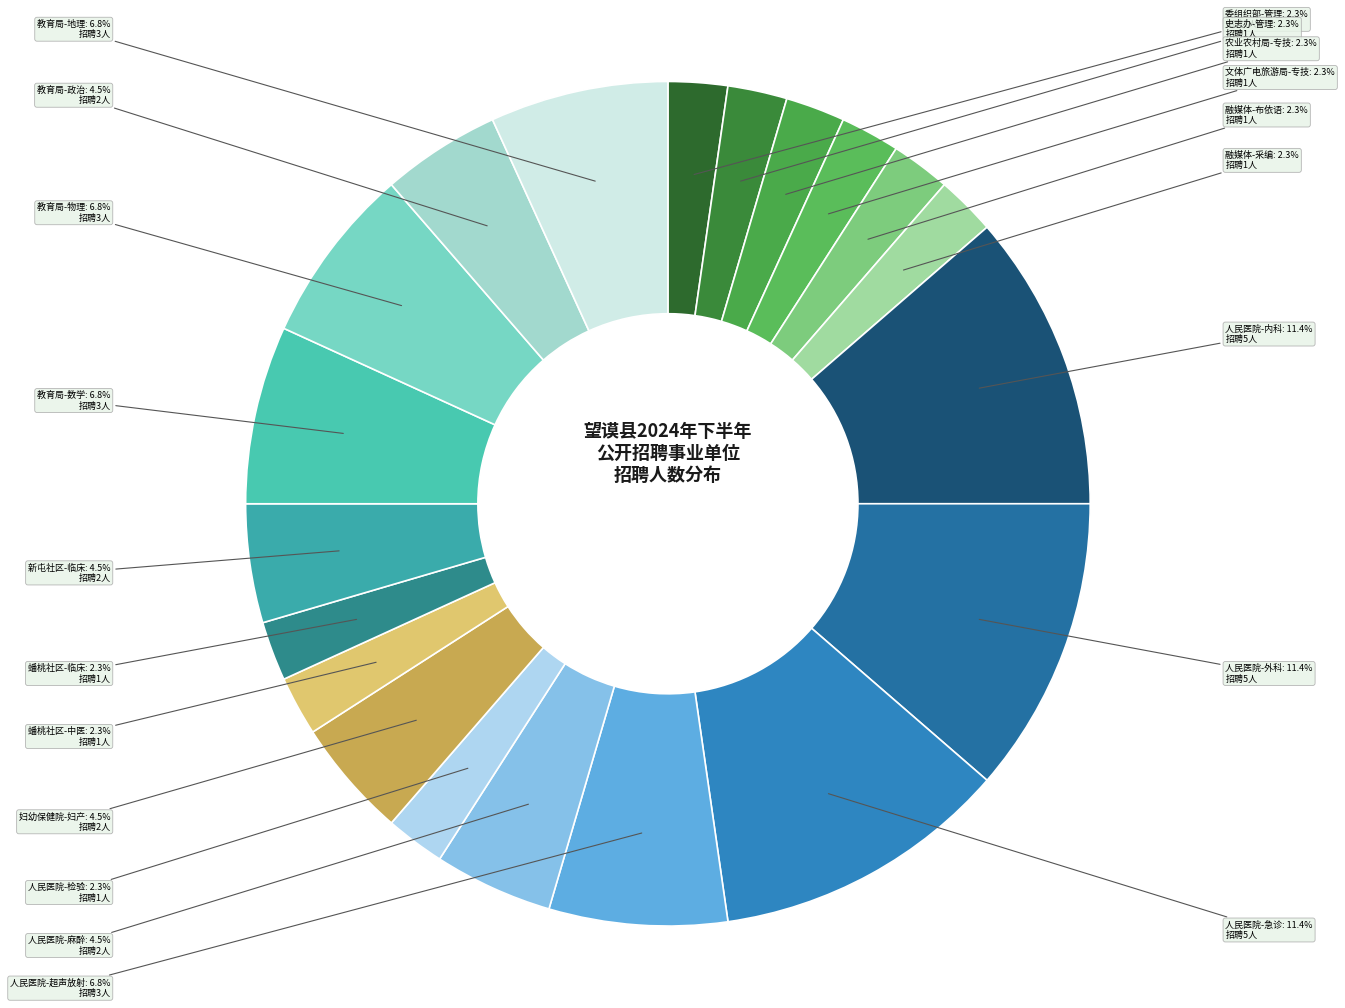

Is there a majority slice in this chart?

No